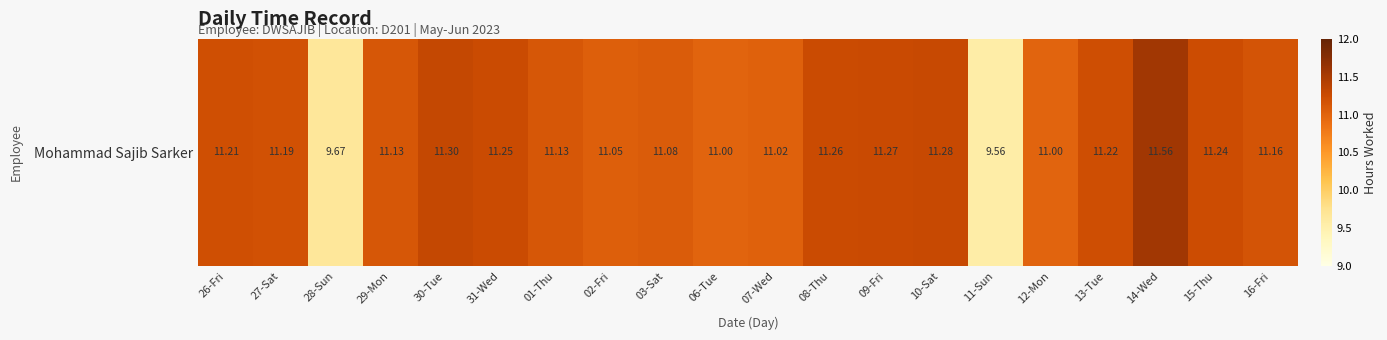

How many distinct data groups are displayed?

1